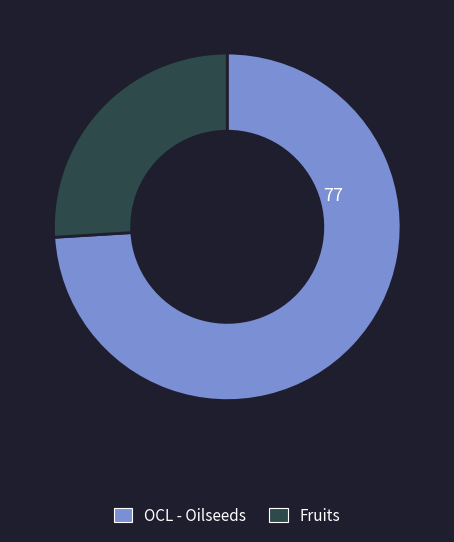

How many slices are in this pie chart?

2